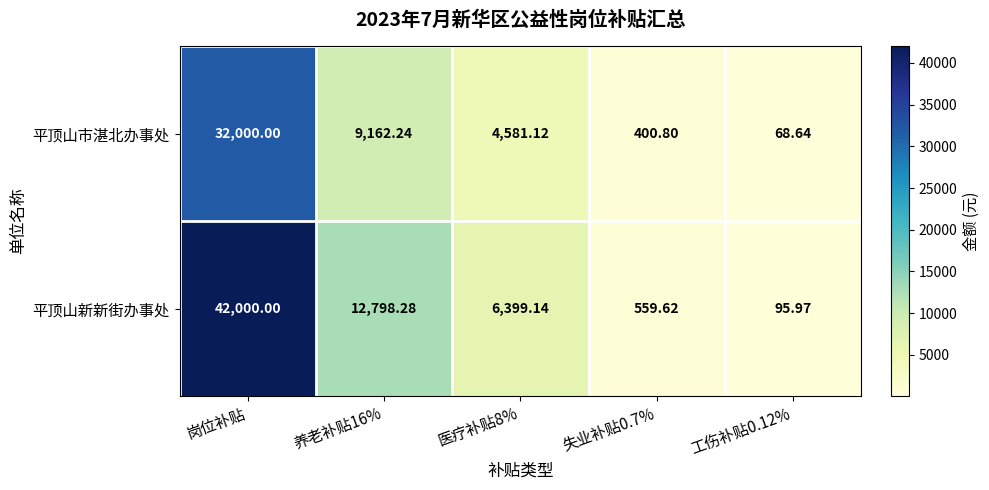

At which category is the sum across all series the highest?

岗位补贴